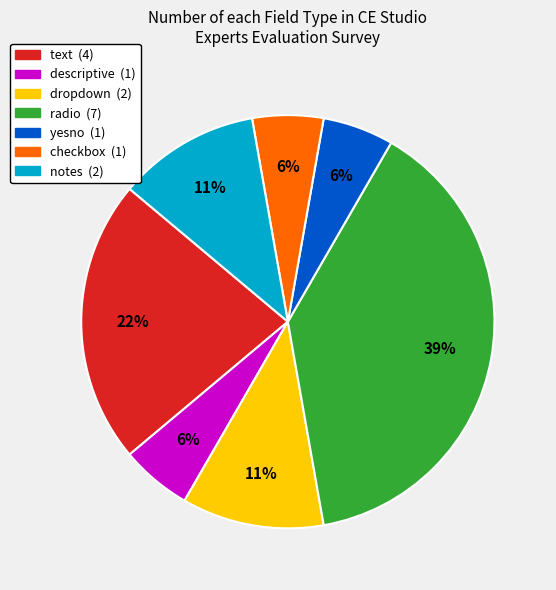

Does any single category account for the majority?

No